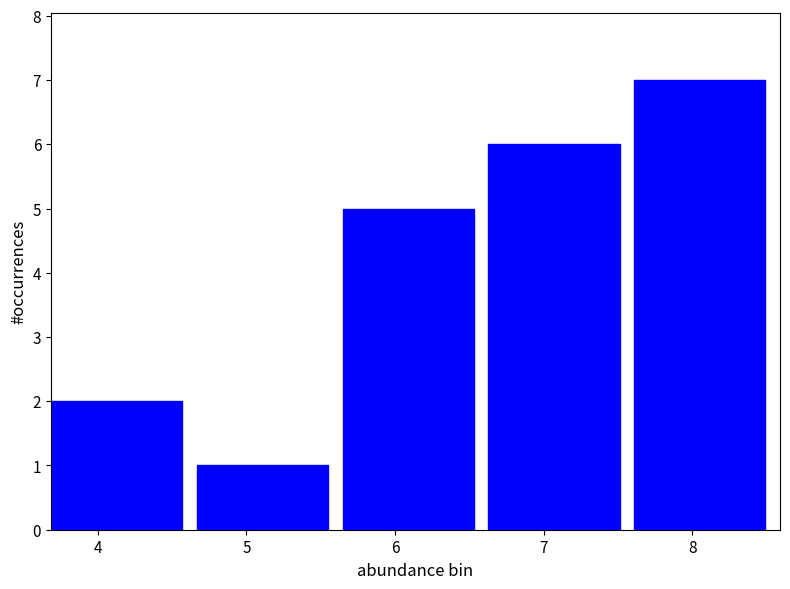

Reading left to right, list every bar in this chart as the range it spans on the x-axis followed by its height. Neither the bar edges nor the heights are printed on the chart, so give them approximately, as read against the axes.

3.7 to 4.7: 2
4.7 to 5.6: 1
5.6 to 6.6: 5
6.6 to 7.6: 6
7.6 to 8.6: 7